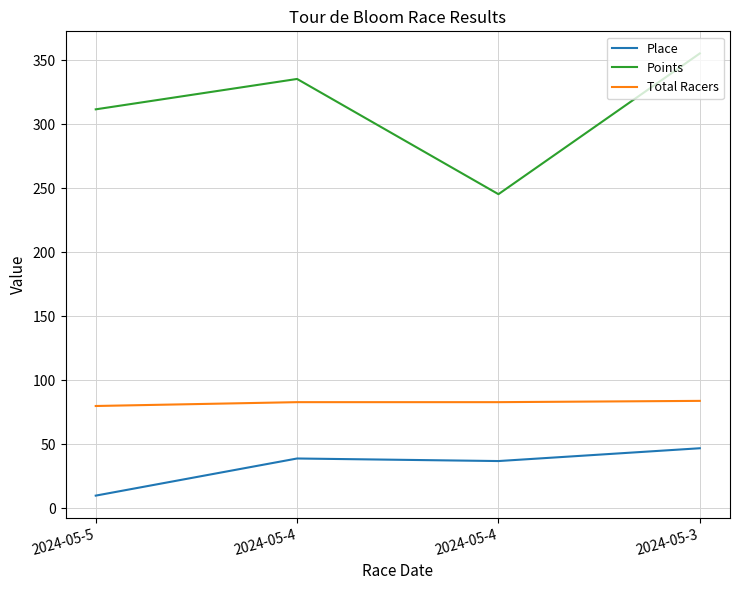

What are all the series names shown in the legend?

Place, Points, Total Racers